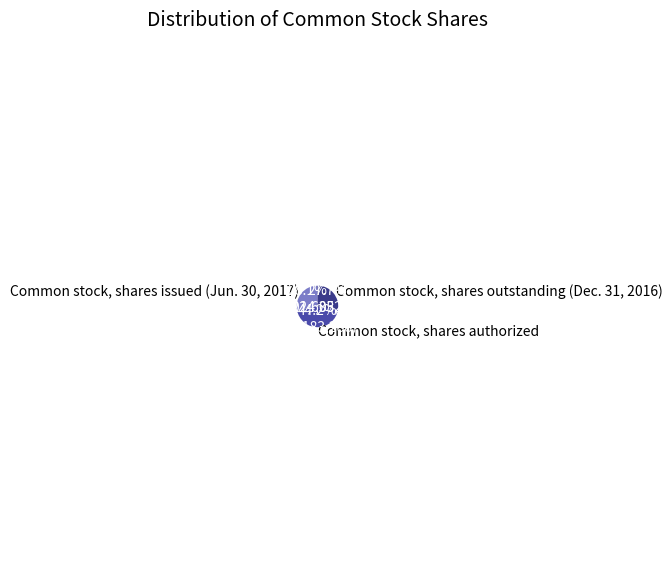

To the nearest percent, what is the combined percentage of Common stock, shares outstanding (Dec. 31, 2016) and Common stock, shares authorized?

72%